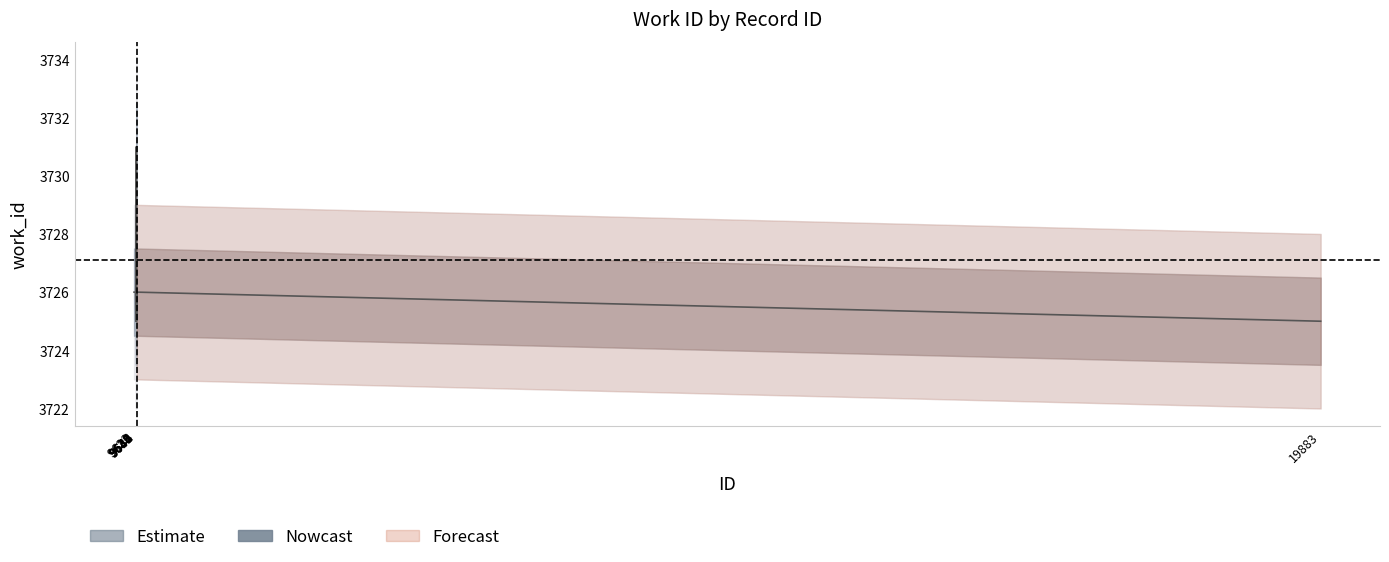

True or false: the data shows 3725 at 19883.

True